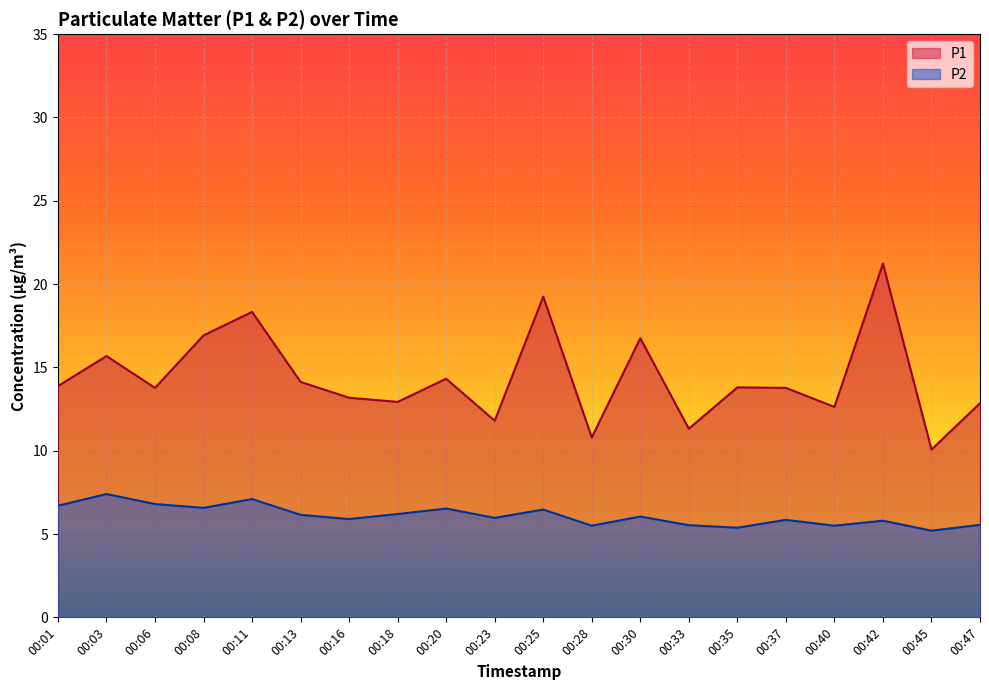

How many data points in P1 are above 13?

13